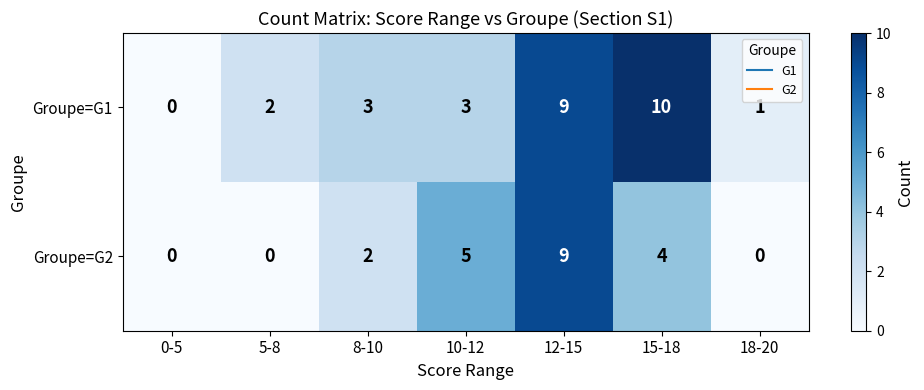

How many values in Groupe=G2 are above zero?

4